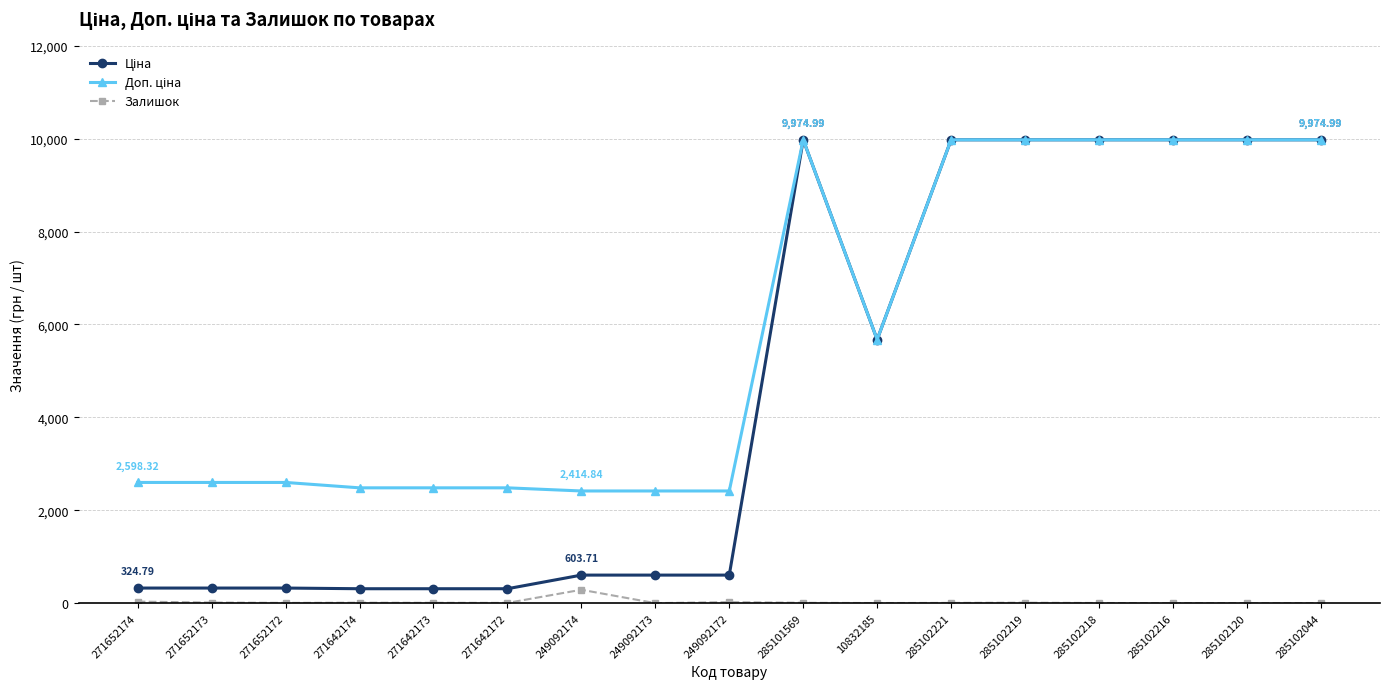

What is the total value across all series at 249092174?

3306.6